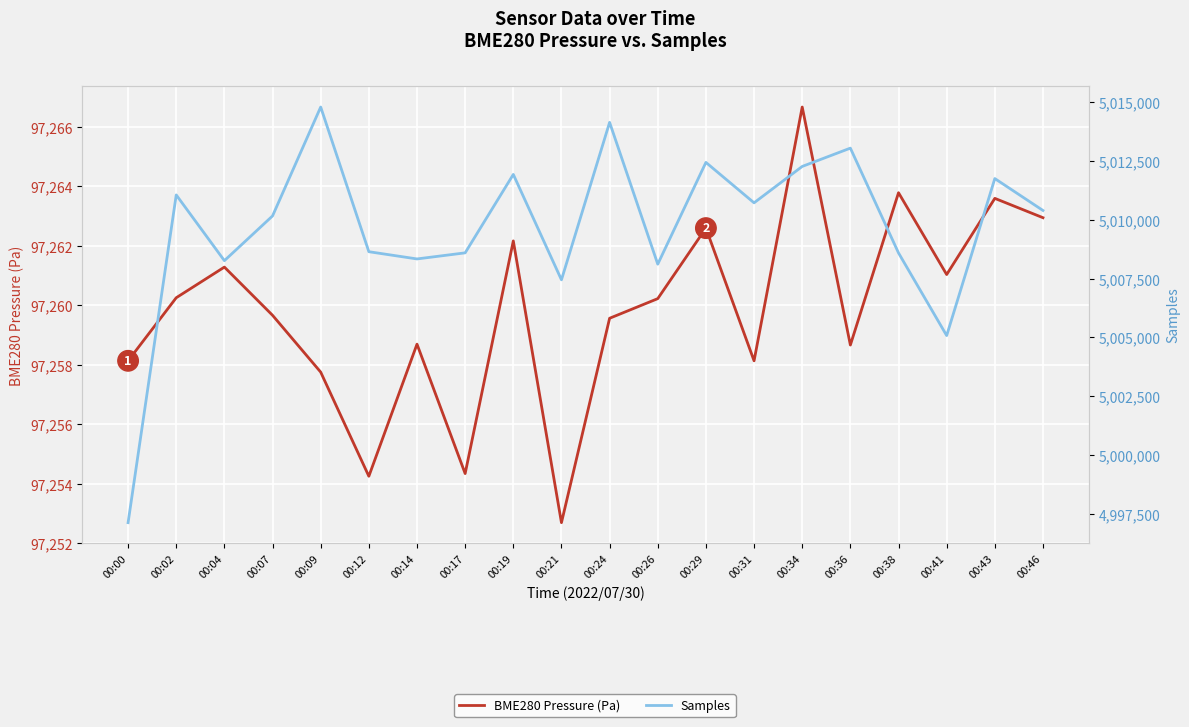

What is the difference between the maximum and minimum values in the BME280 Pressure (Pa) series?

14.0